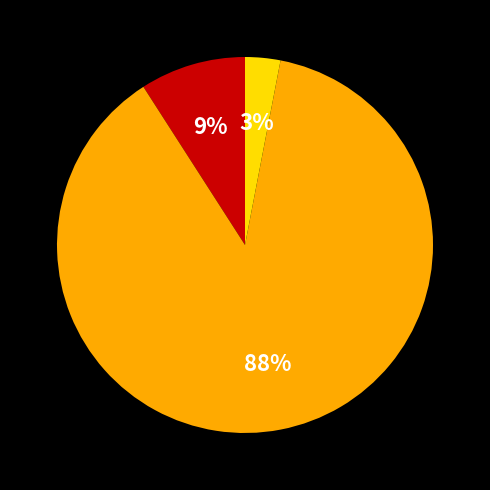

To the nearest percent, what is the average slice percentage?

33%